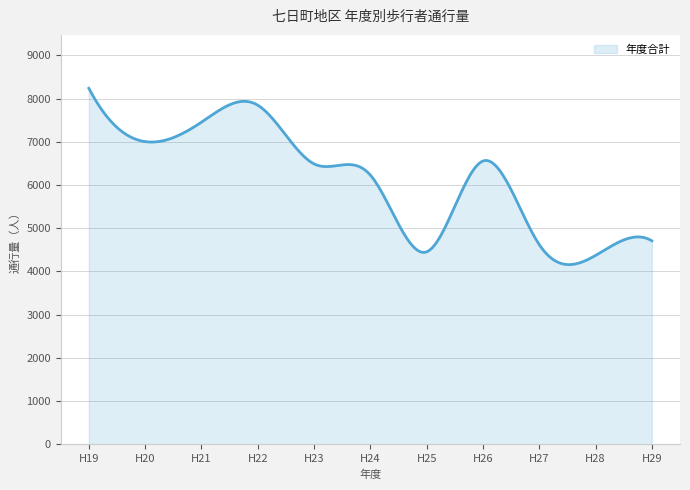

What is the difference between the maximum and minimum values?

4080.0